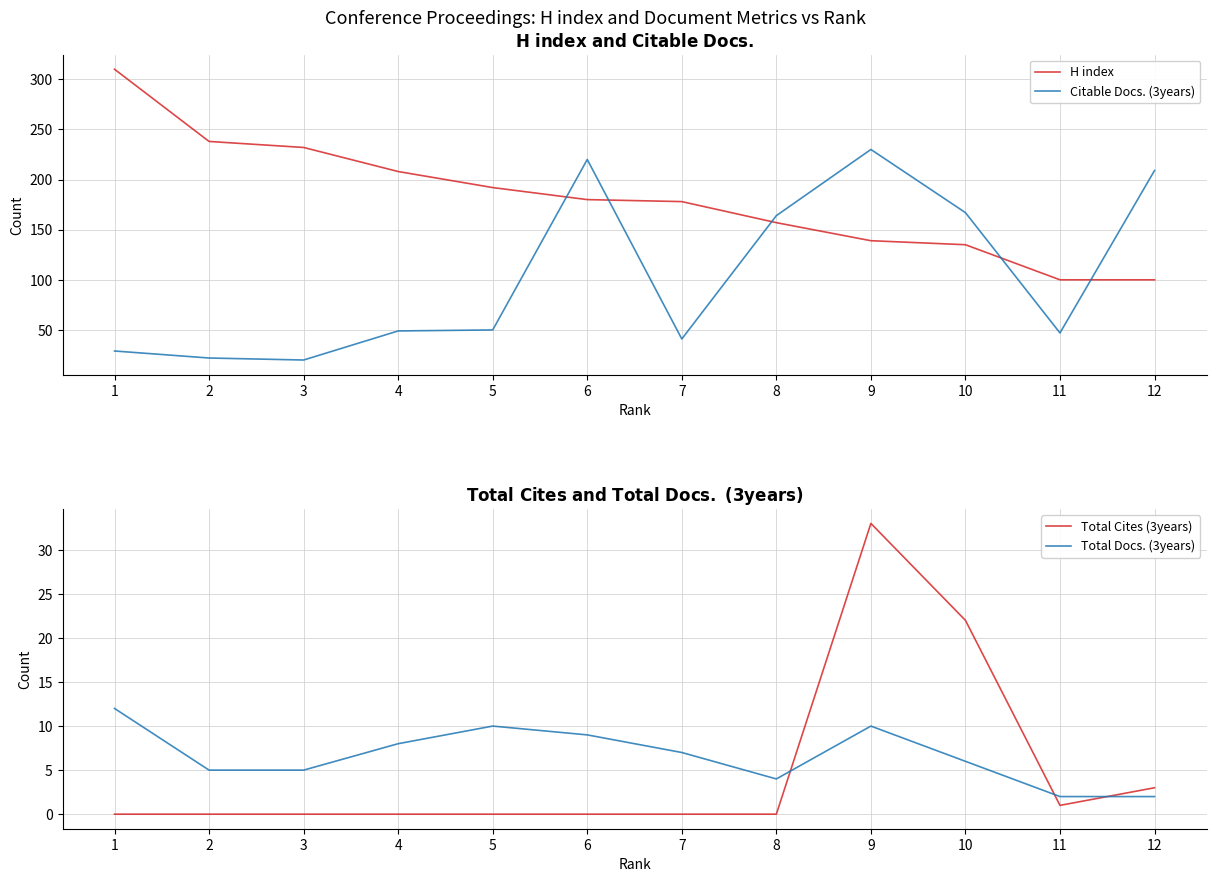

Reading left to right, transcribe all the data shown in this chart.

H index: 1=310	2=238	3=232	4=208	5=192	6=180	7=178	8=157	9=139	10=135	11=100	12=100
Citable Docs. (3years): 1=29	2=22	3=20	4=49	5=50	6=220	7=41	8=164	9=230	10=167	11=47	12=209
Total Cites (3years): 1=0	2=0	3=0	4=0	5=0	6=0	7=0	8=0	9=33	10=22	11=1	12=3
Total Docs. (3years): 1=12	2=5	3=5	4=8	5=10	6=9	7=7	8=4	9=10	10=6	11=2	12=2